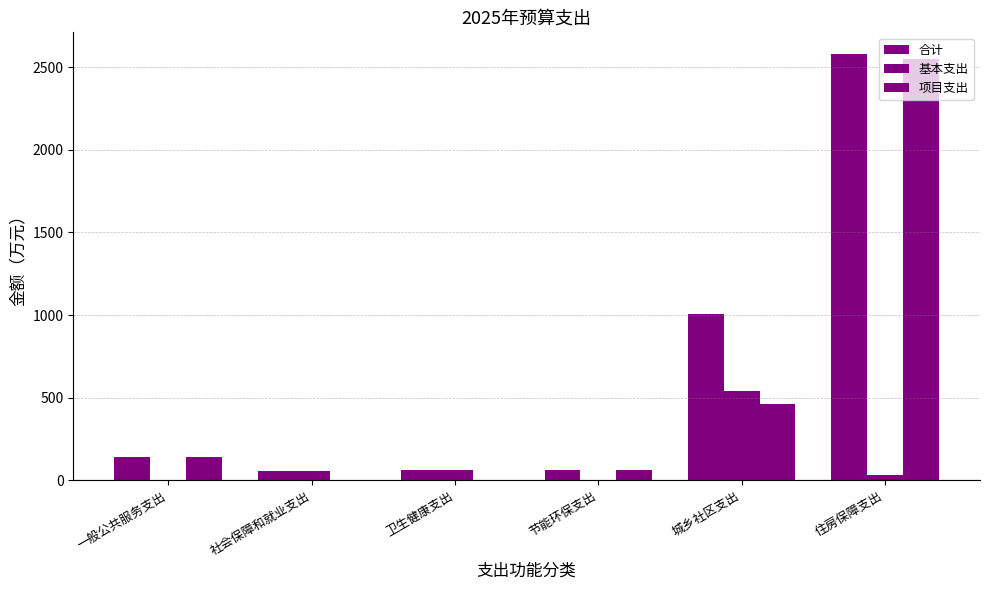

The value of 合计 at 节能环保支出 is 59.6. True or false?

True